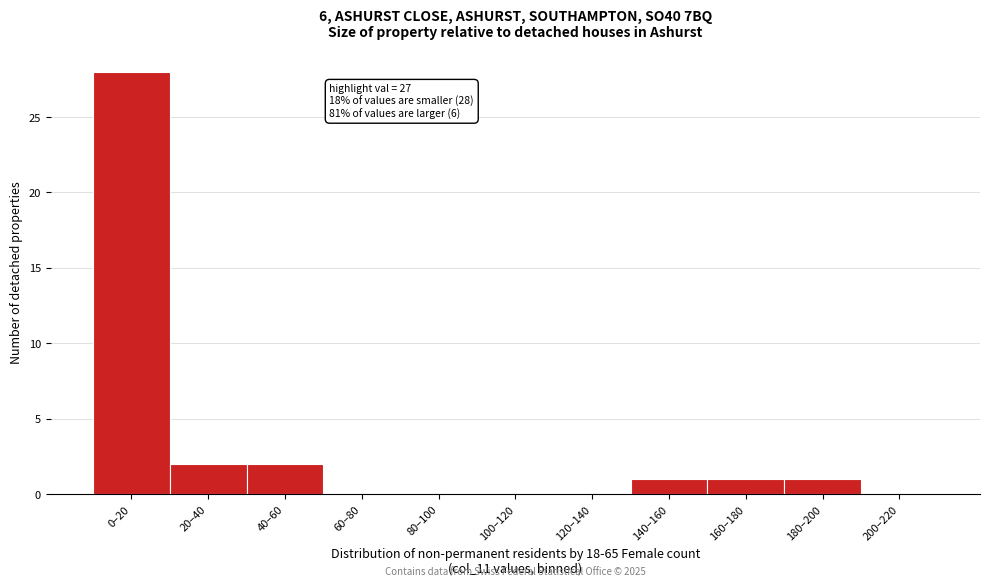

Reading left to right, extract all data points from this chart.

0–20=28	20–40=2	40–60=2	60–80=0	80–100=0	100–120=0	120–140=0	140–160=1	160–180=1	180–200=1	200–220=0